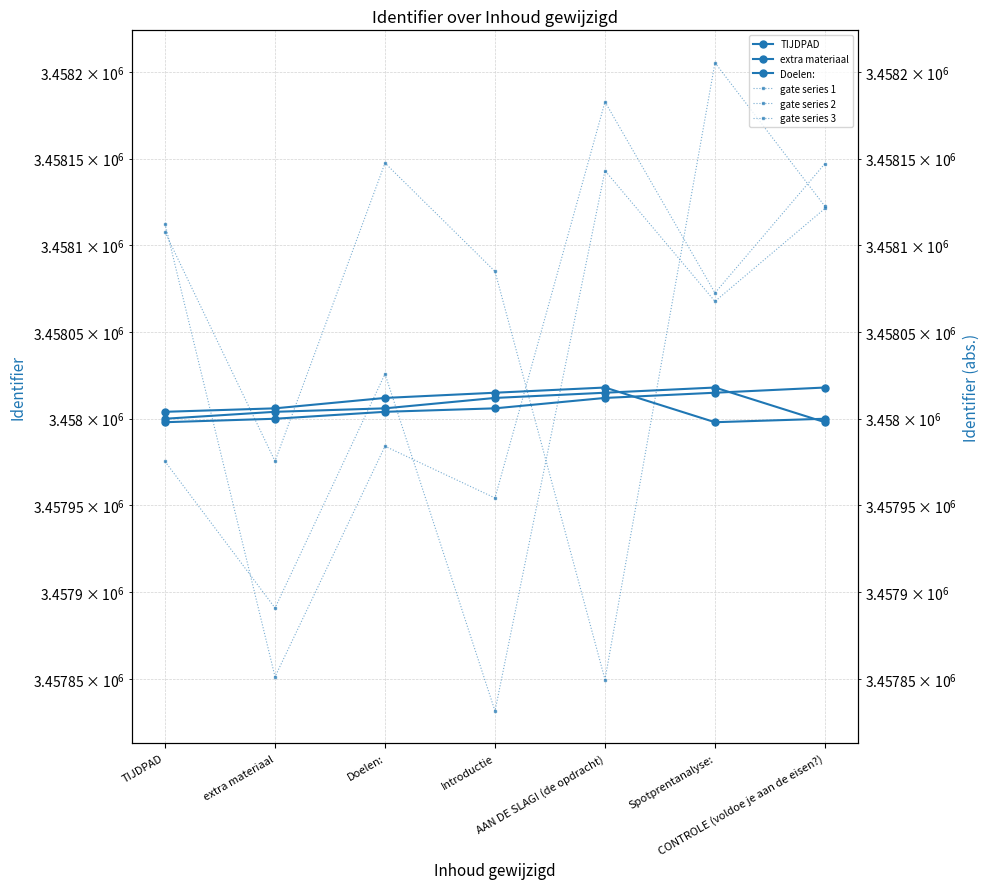

How many lines are shown in the chart?

6